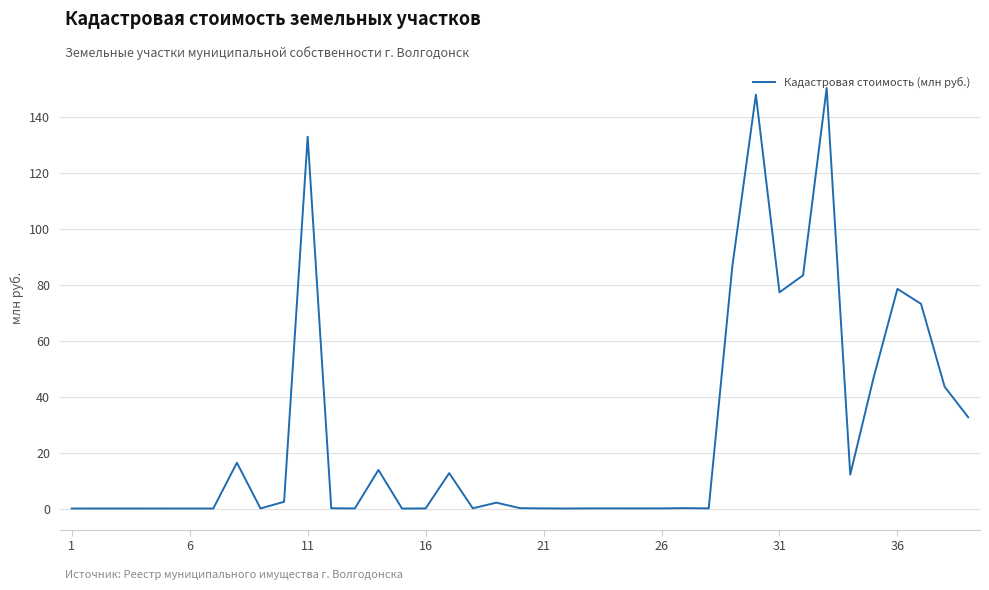

What is the greatest value displayed?

150.5